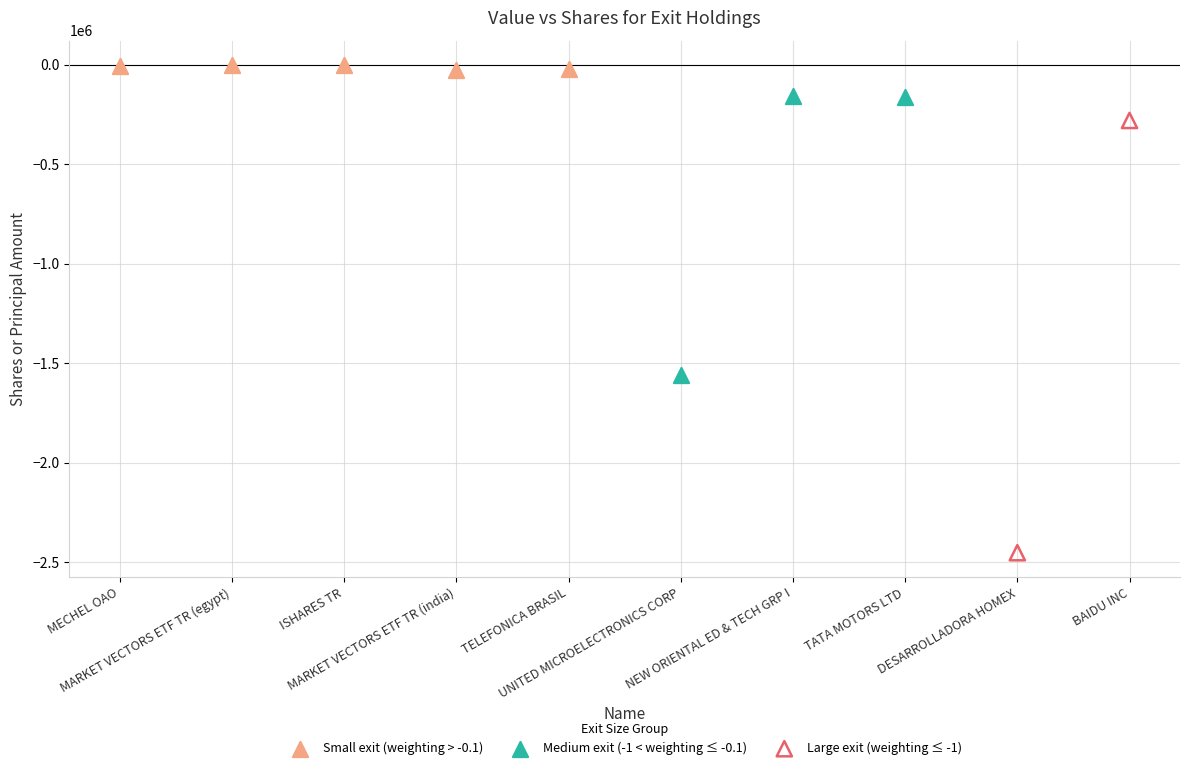

Which series contains the lowest Y value?

Large exit (weighting ≤ -1)